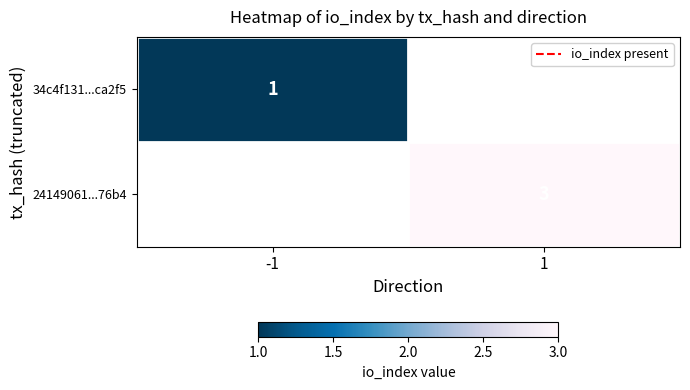

What is the maximum value shown in the chart?

3.0